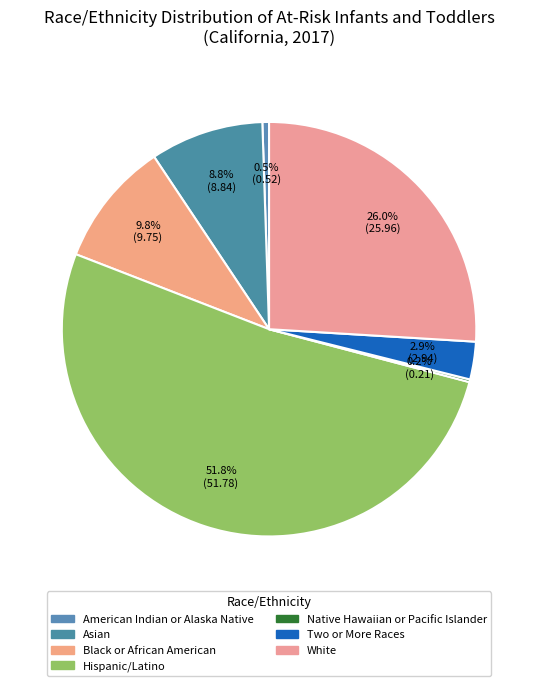

Which category has the biggest portion of the pie?

Hispanic/Latino